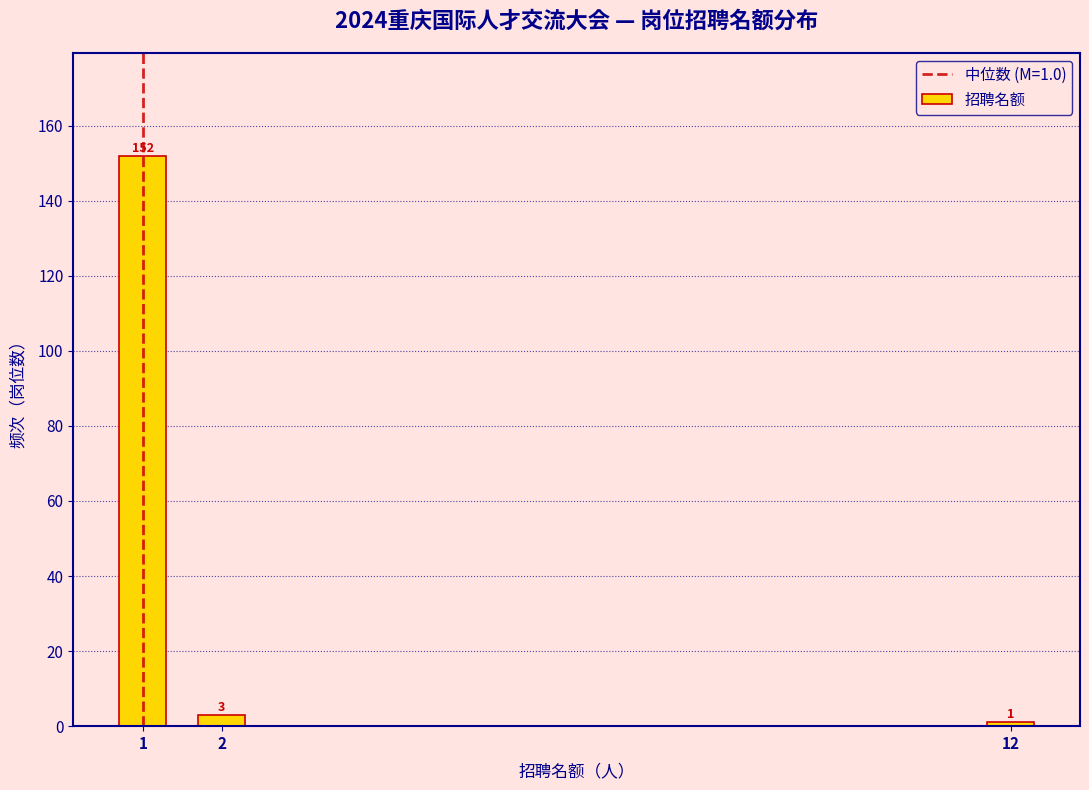

Reading right to left, what are all the values shown in this chart?

1	3	152